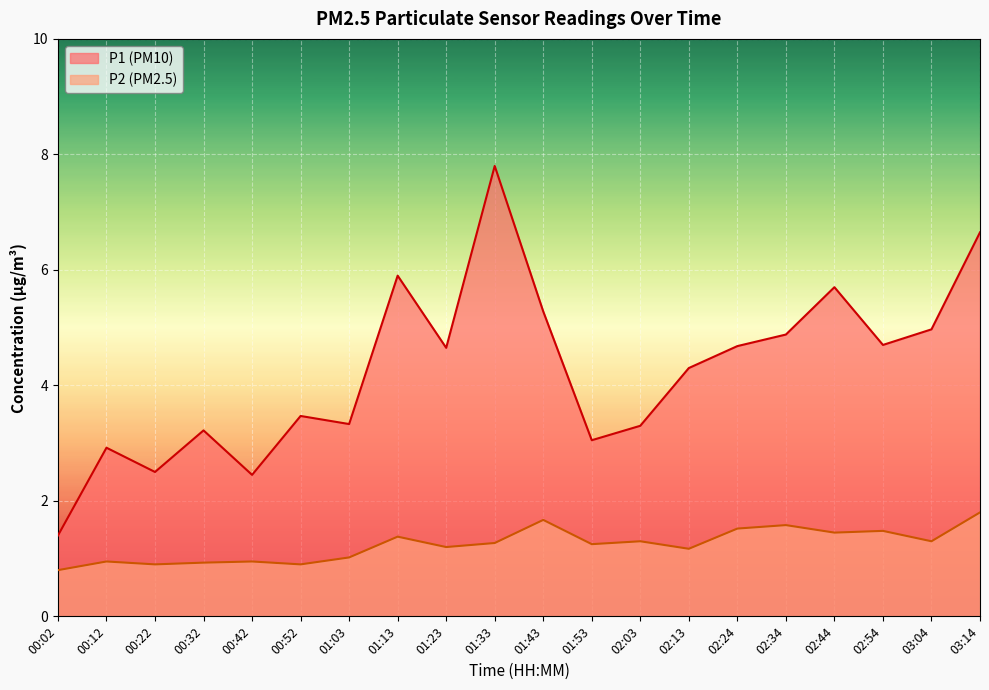

What is the value of the P1 point at the 11th from the left?

5.3